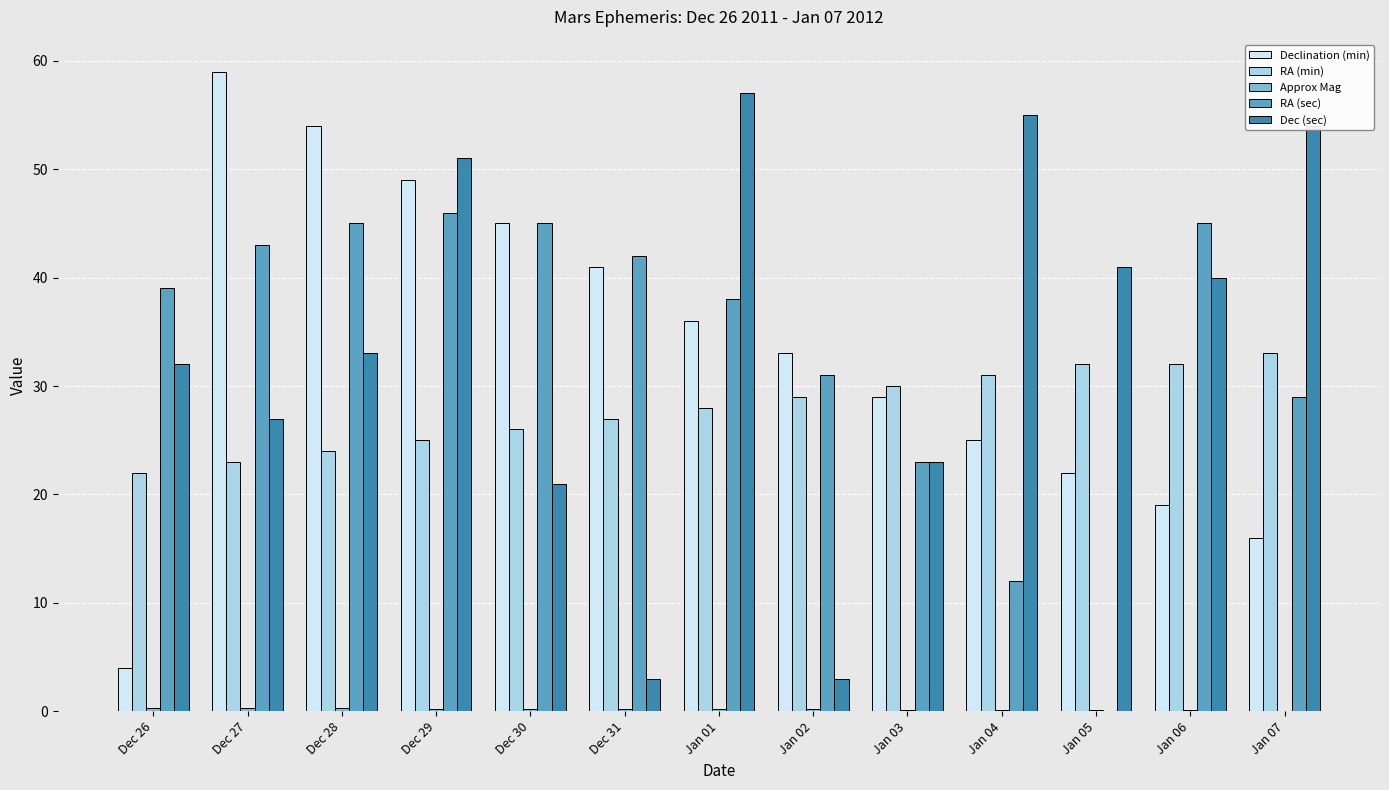

What is the total value across all series at Jan 07?

132.0